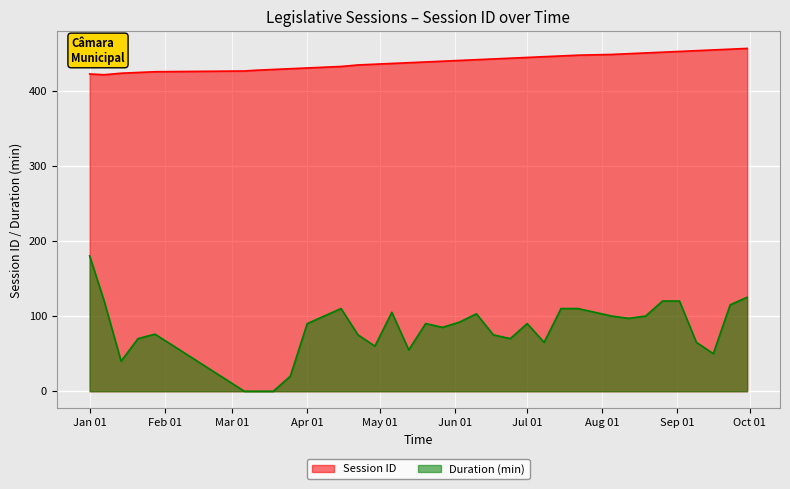

Reading right to left, what are all the values shown in this chart?

456	455	454	453	452	451	450	449	448	447	446	445	444	443	442	441	440	439	438	437	436	435	434	432	431	430	429	428	427	426	425	424	423	421	422